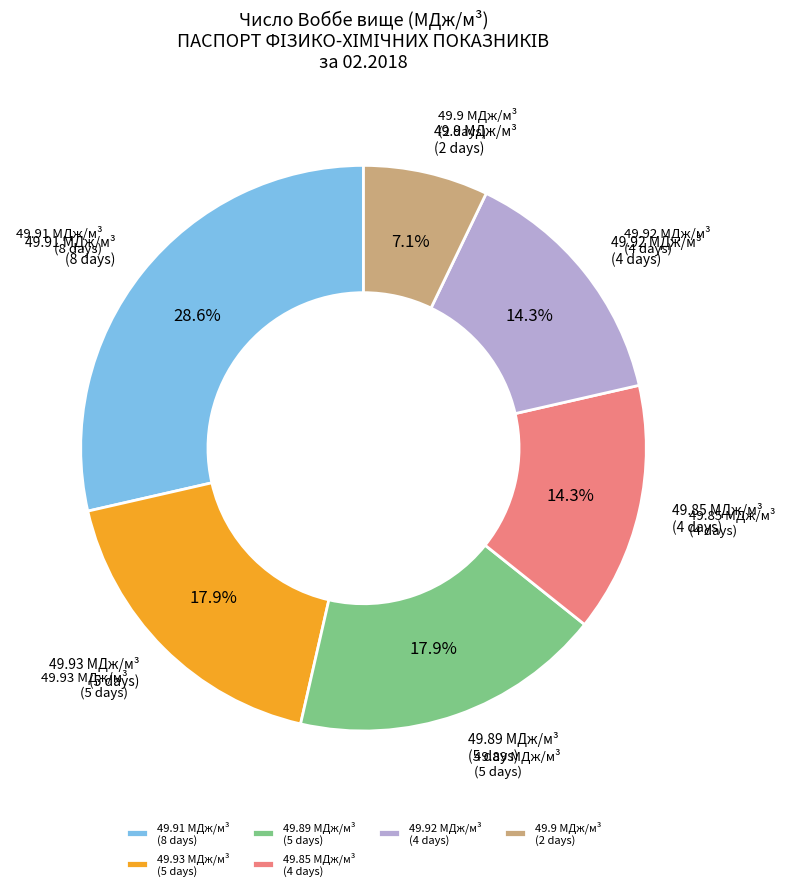

Is there a majority slice in this chart?

No